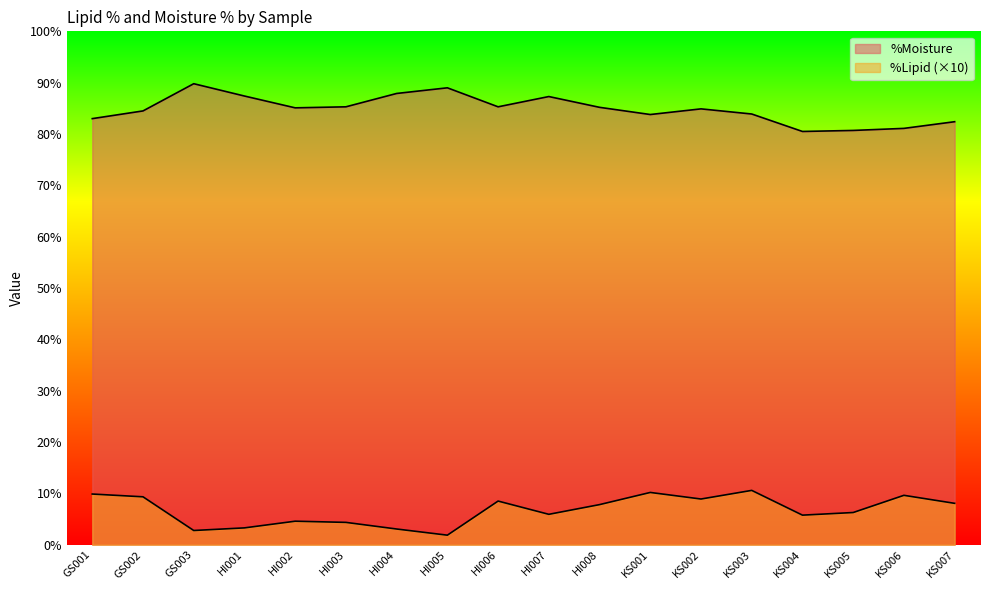

At which label does %Moisture reach its peak?

GS003